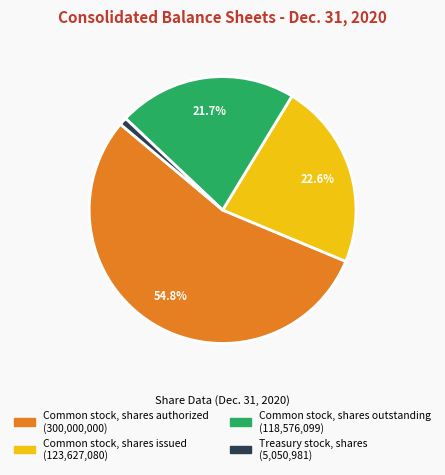

Does any single category account for the majority?

Yes